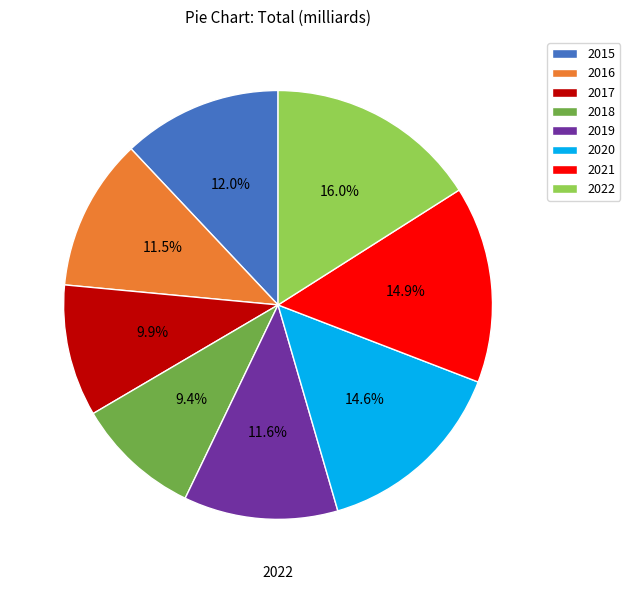

What portion of the pie excludes 2022?

84.0%